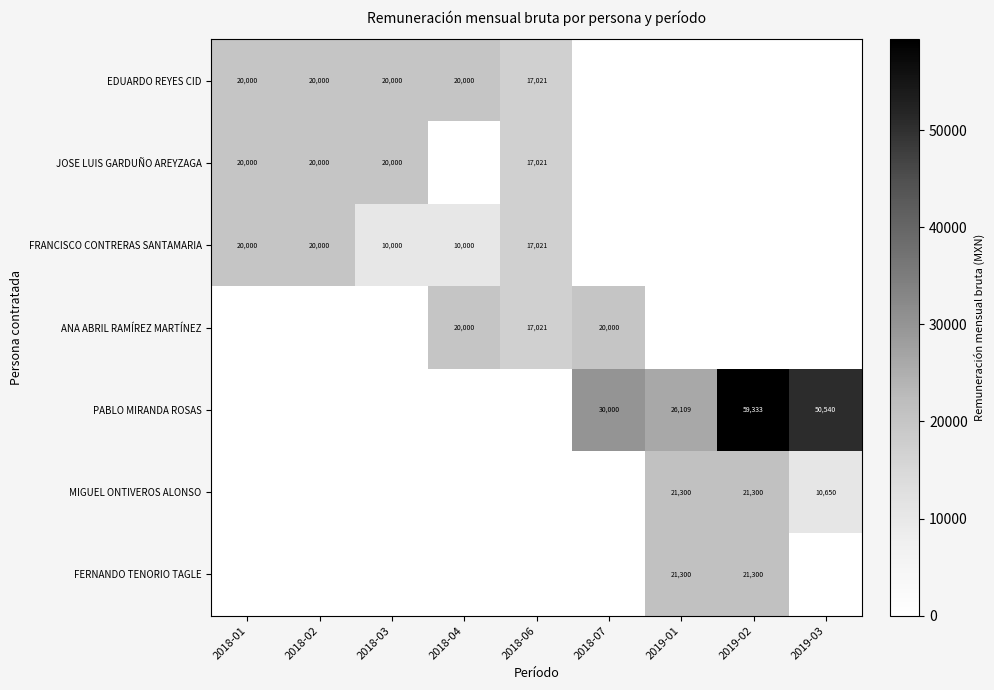

Is it true that PABLO MIRANDA ROSAS equals 6749 at 2019-01?

False